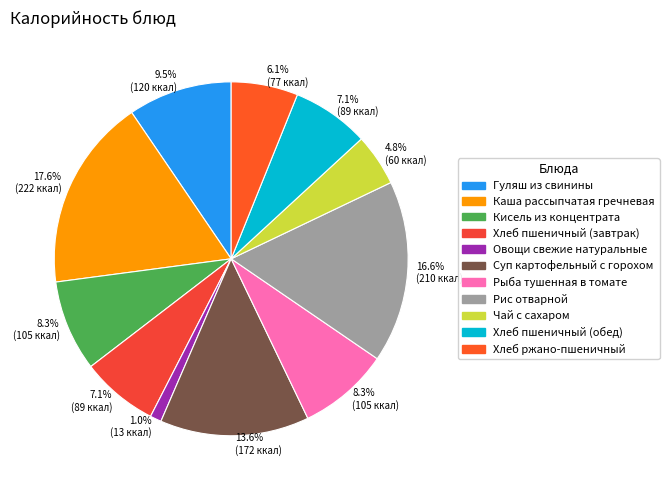

To the nearest percent, what is the difference between the largest and smallest slice percentages?

17%